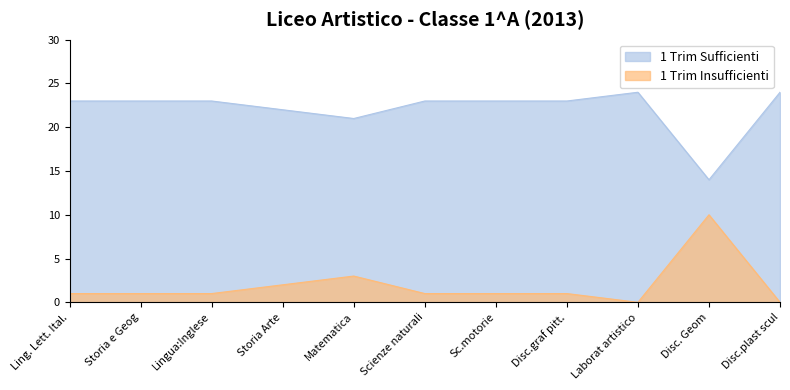

What position from the right is Disc. Geom?

2